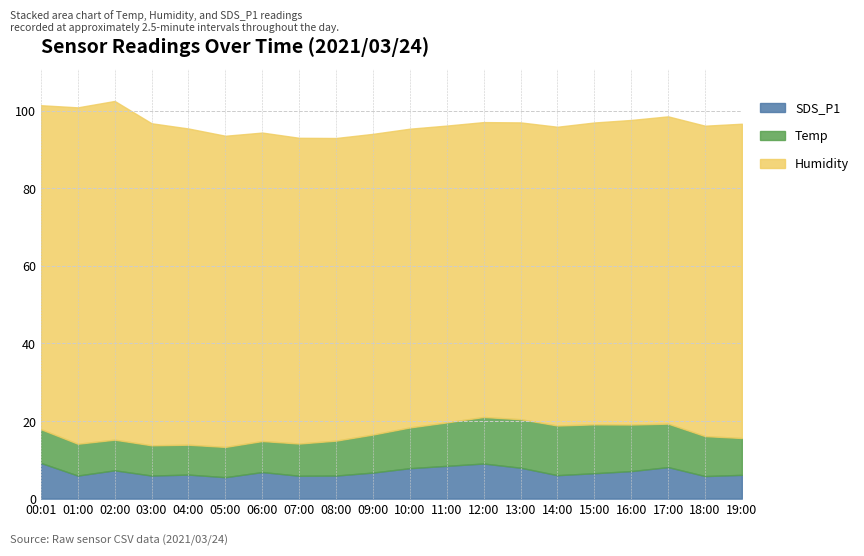

The Temp series shows 4.6 at 14:00. True or false?

False